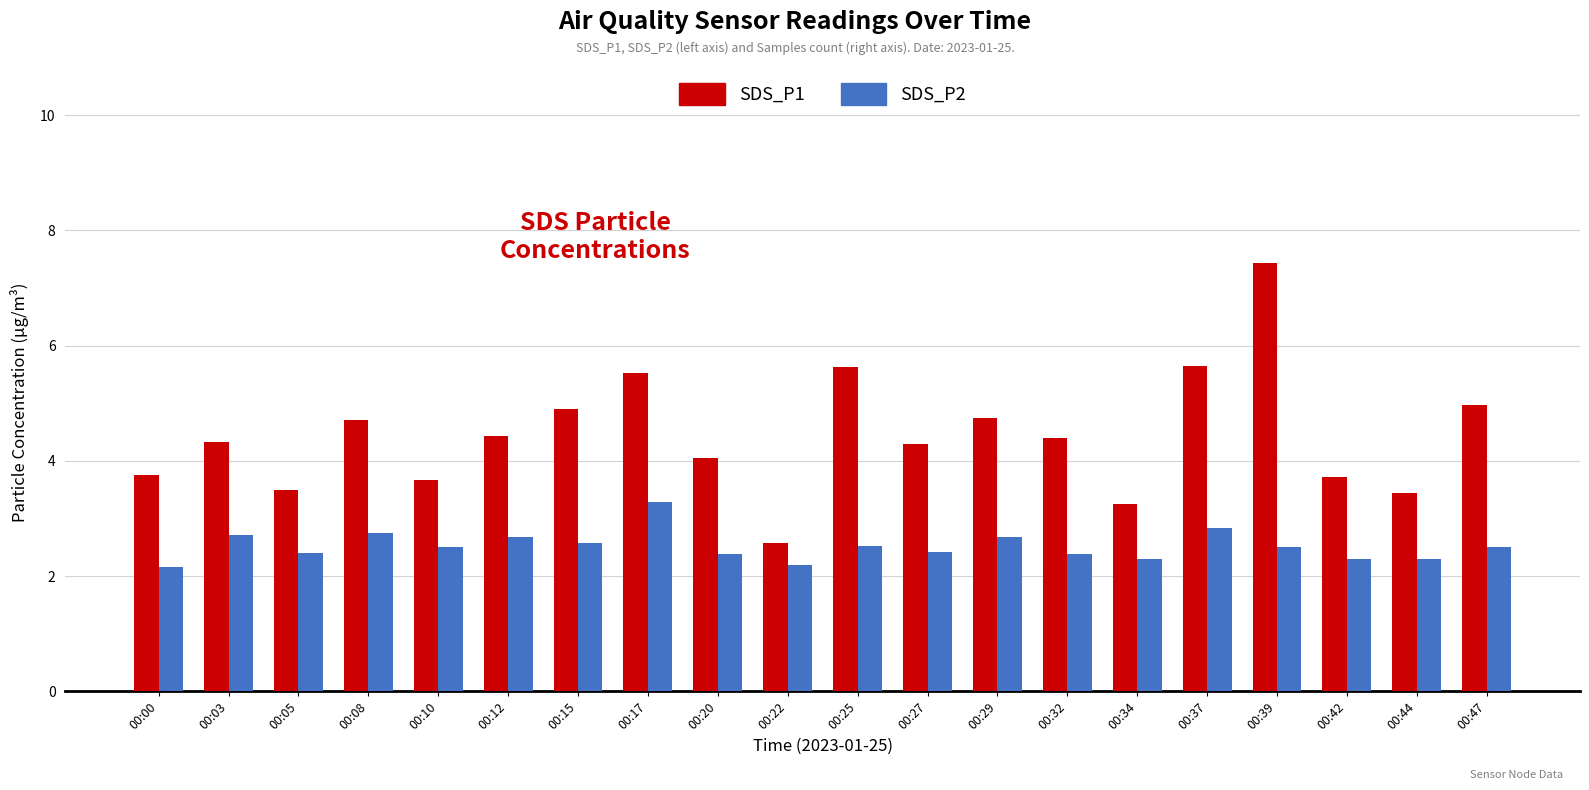

List the series in order of their peak value, lowest first.

SDS_P2, SDS_P1